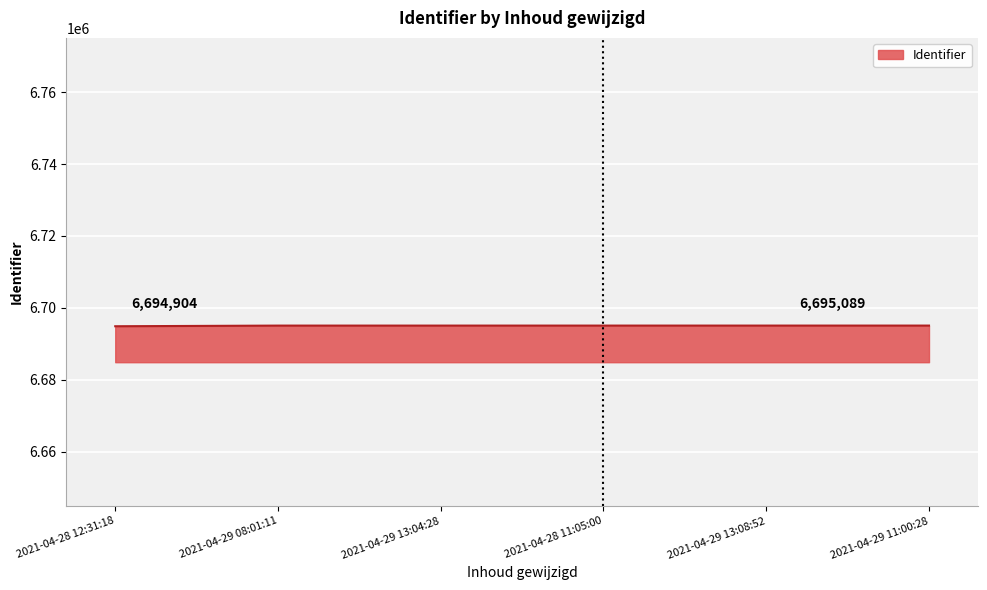

Is it true that the value at 2021-04-29 08:01:11 is 2108031?

False